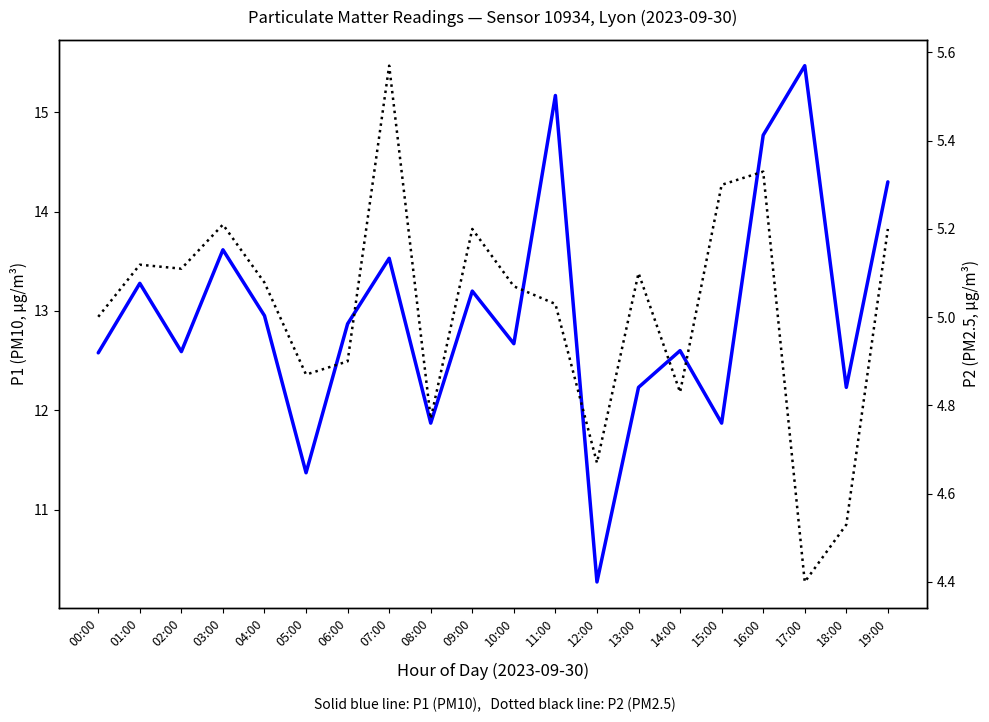

True or false: P2 (PM2.5, µg/m³) has more than 1 interior local peaks.

True